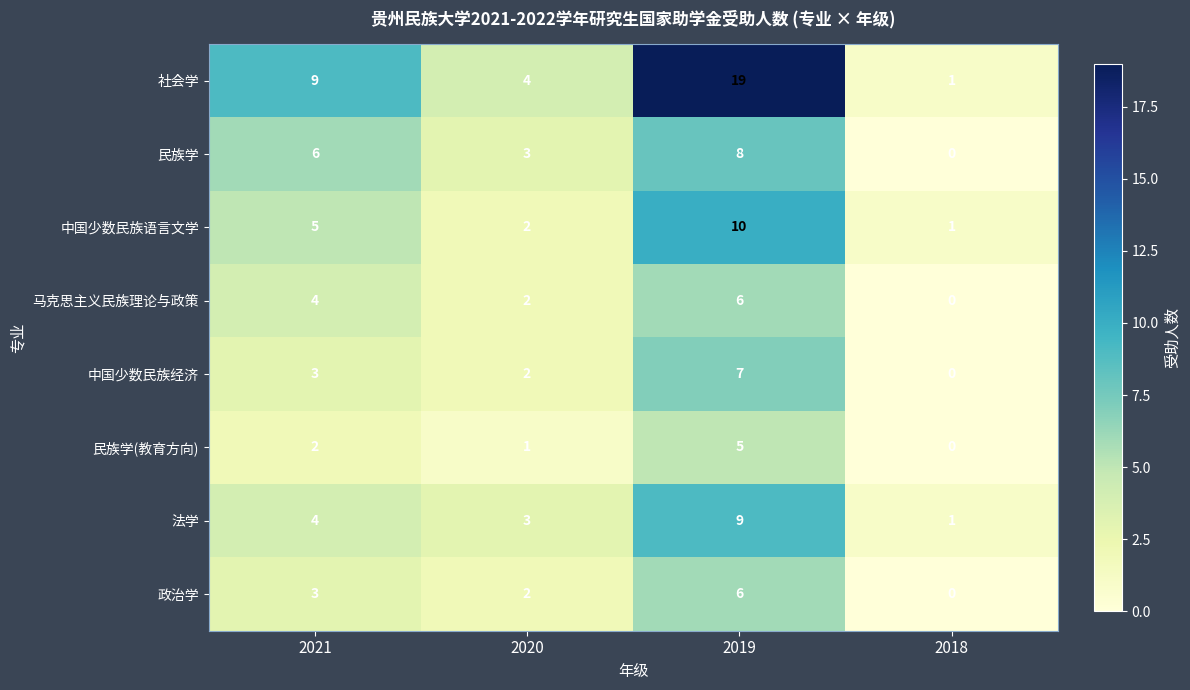

Where is 政治学 nearest to the value 3?

2021